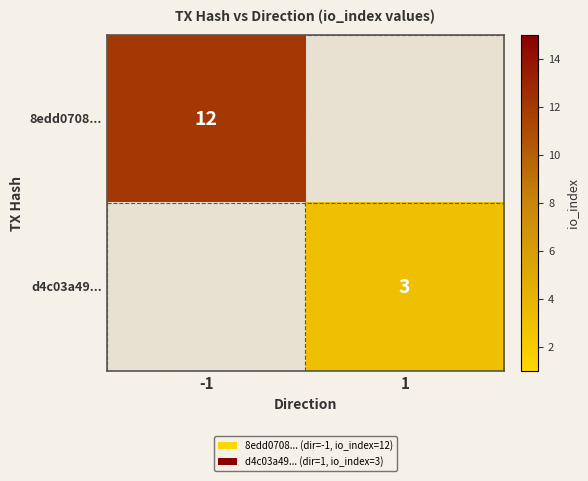

Is it true that 8edd0708... equals 12 at -1?

True